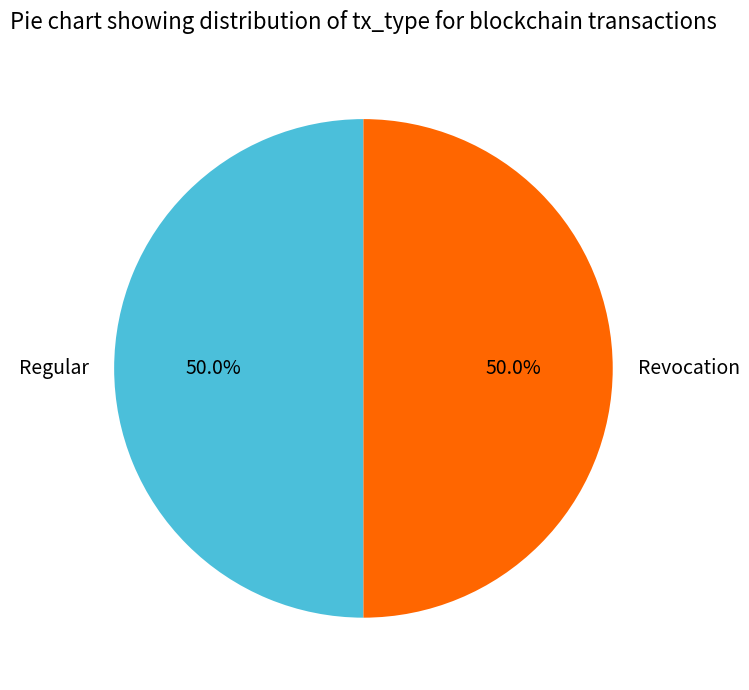

Approximately how many times larger is the value at Regular compared to Revocation?

1.0